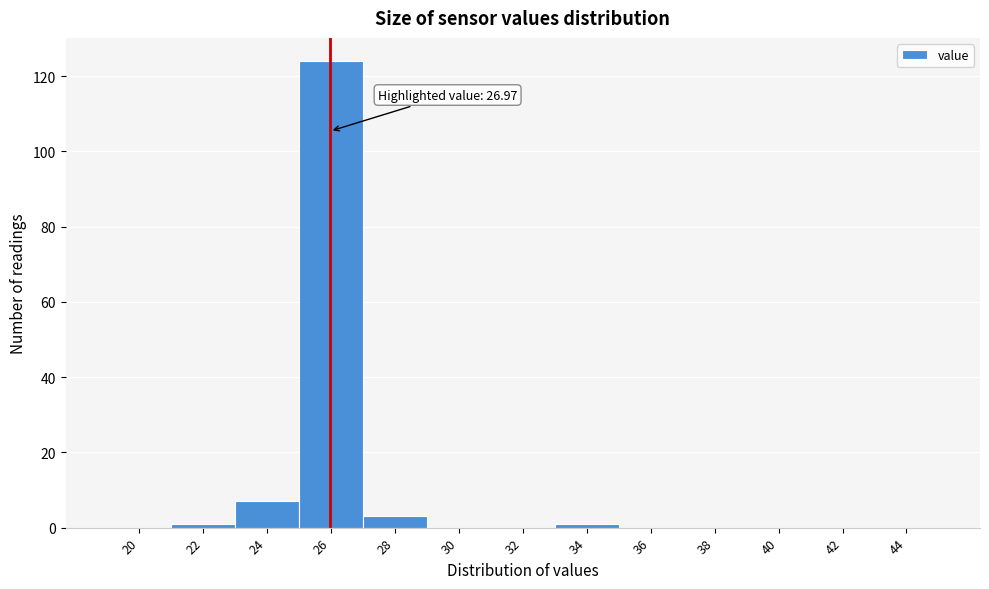

Reading left to right, list all the values displayed in this chart.

20=0	22=1	24=7	26=124	28=3	30=0	32=0	34=1	36=0	38=0	40=0	42=0	44=0